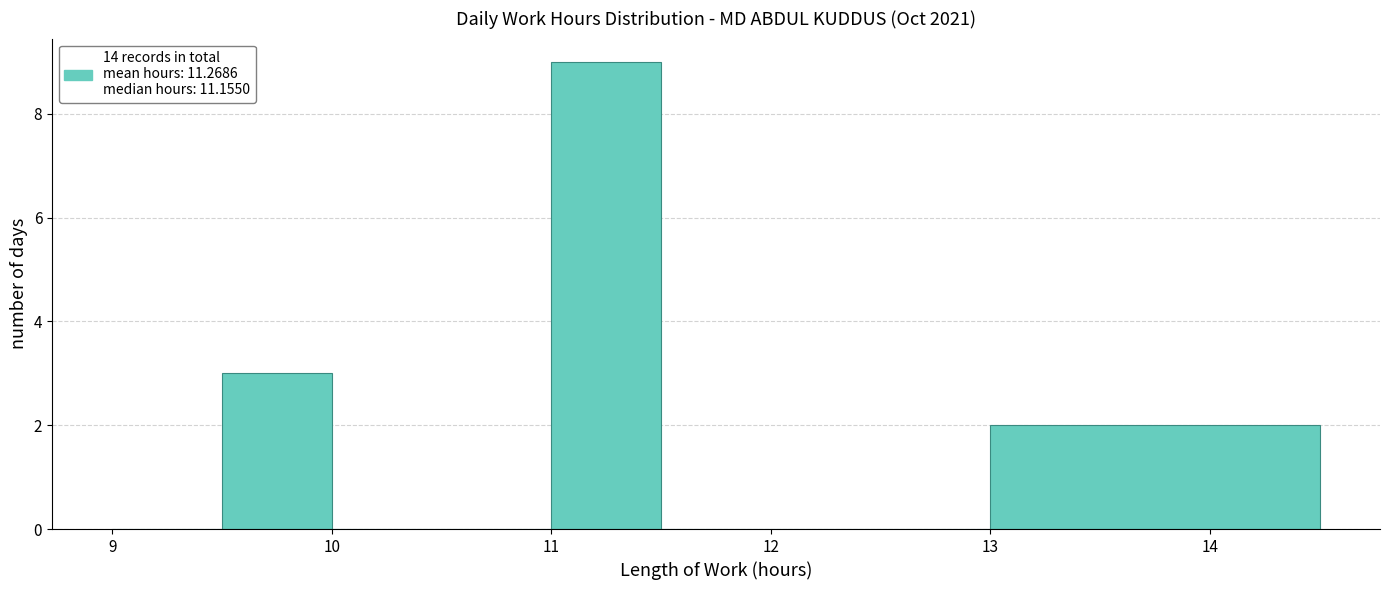

Over which range of the x-axis is the bar tallest?

11.0 to 11.5